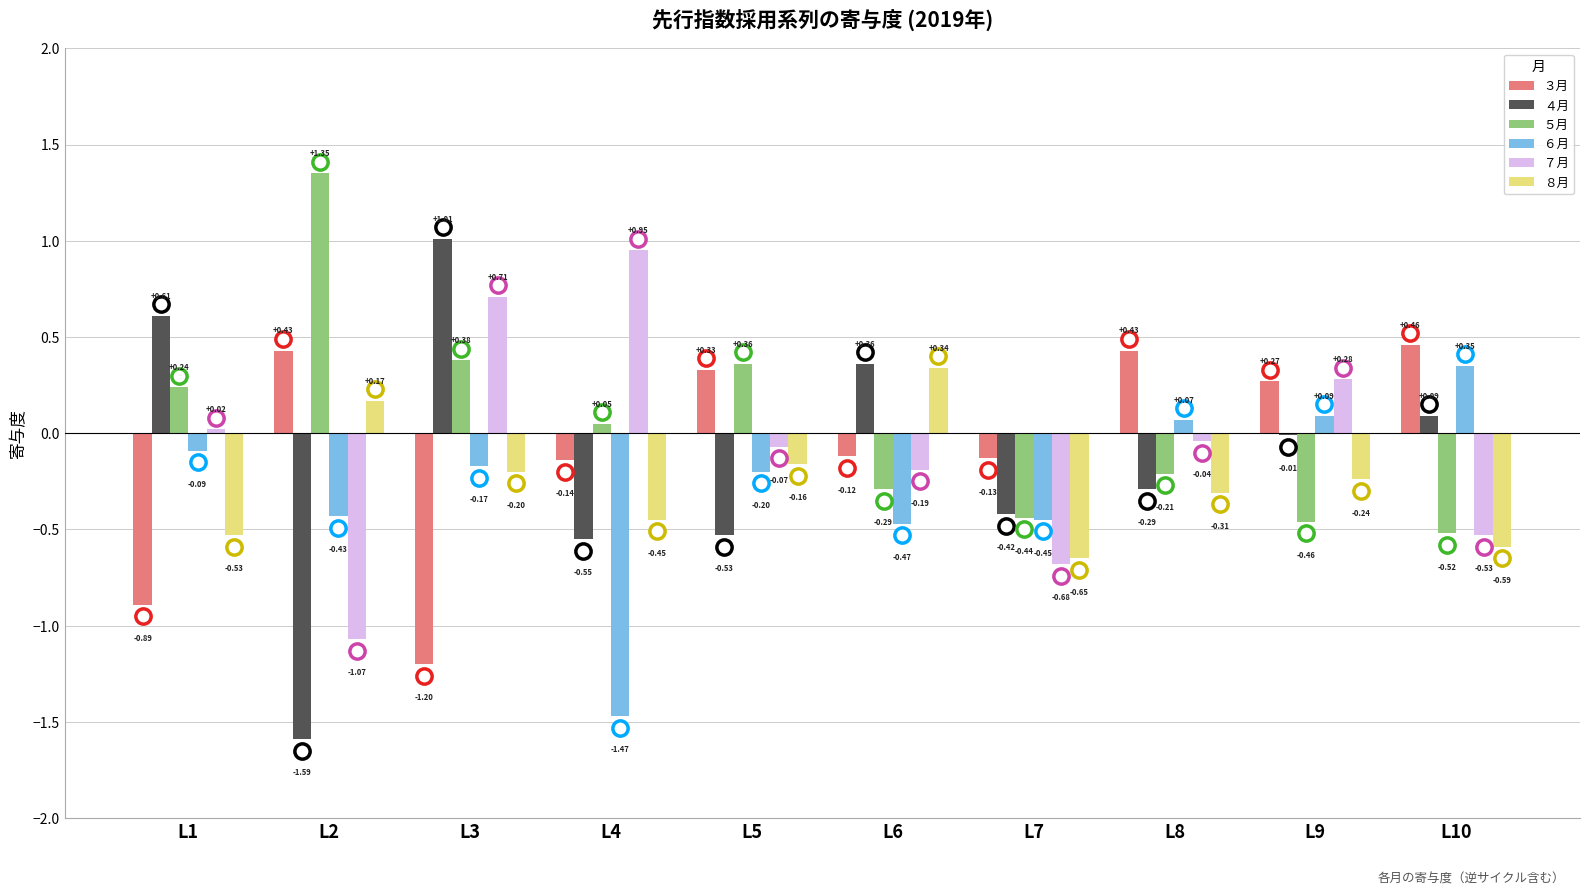

Between L4 and L8, which series saw the biggest shift?

６月